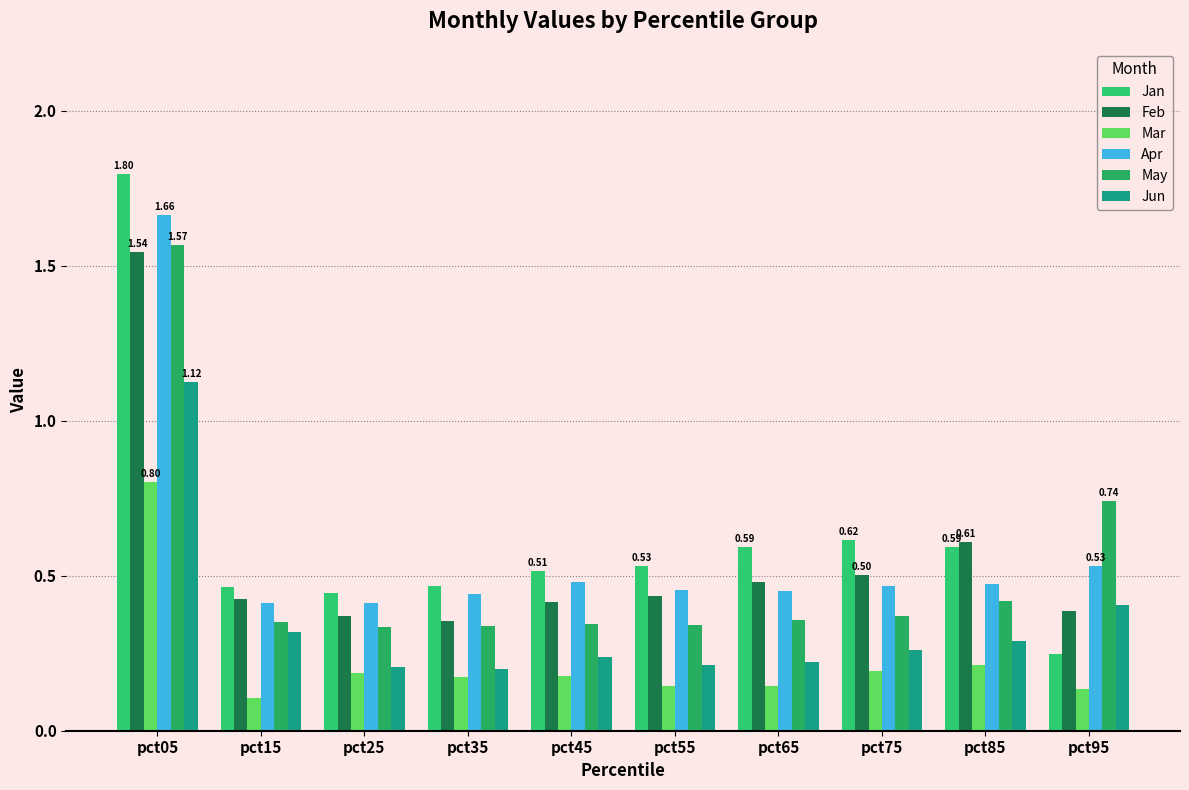

How many series are shown in this chart?

6